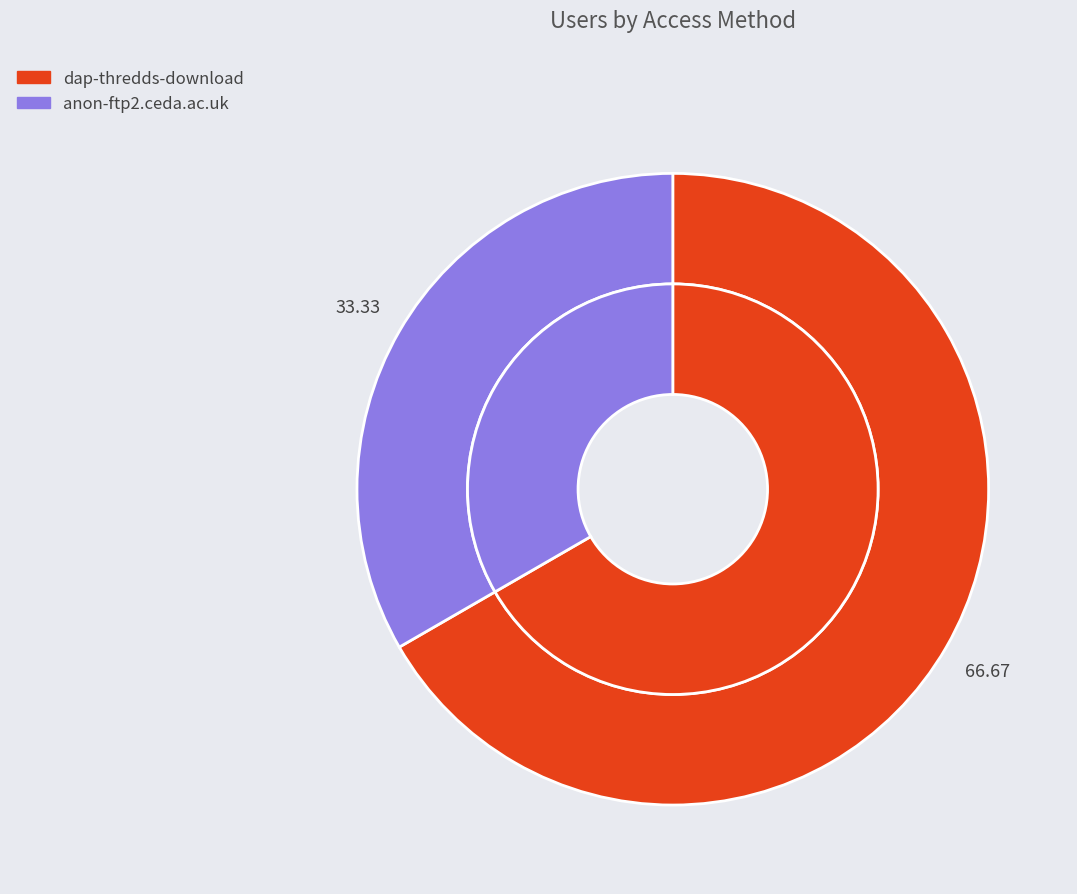

Do dap-thredds-download and anon-ftp2.ceda.ac.uk together represent more than half of the pie?

Yes